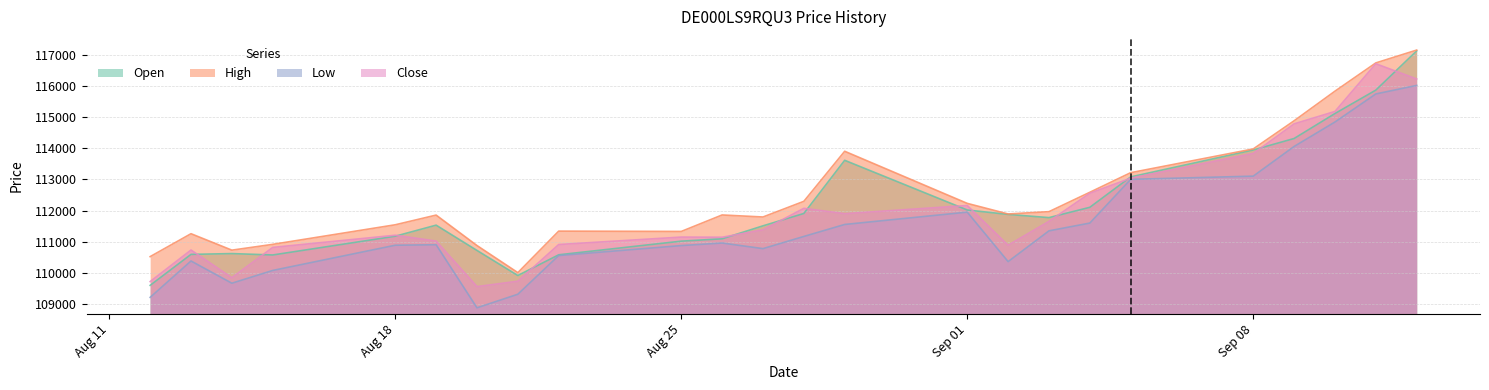

After their last crossing, which series has the higher values: Open or Close?

Open